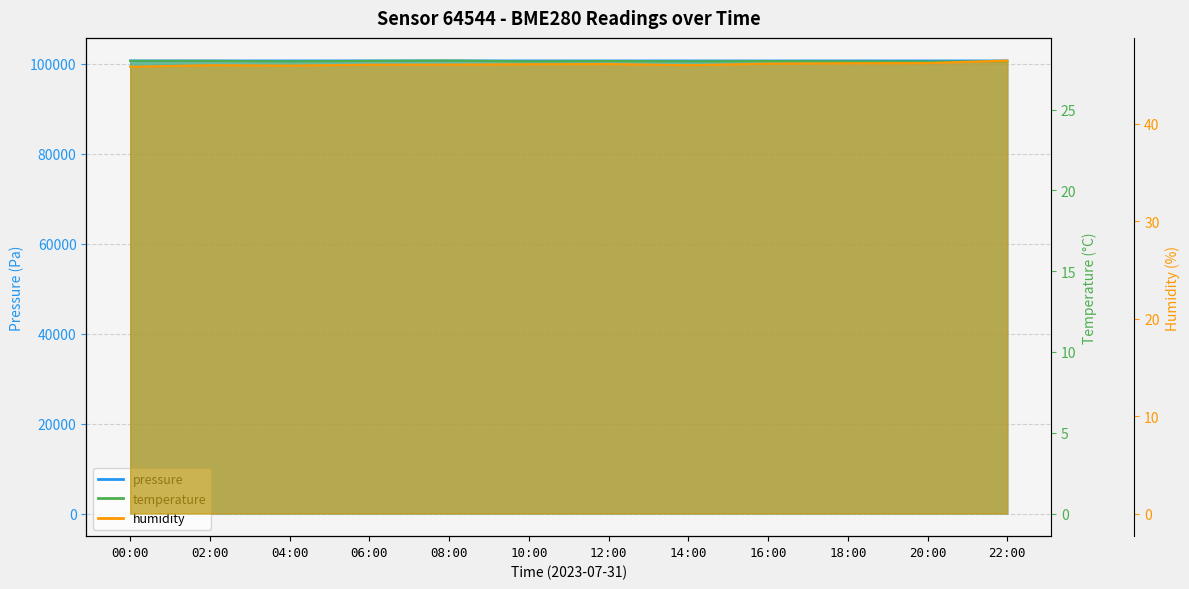

How many lines are shown in the chart?

3